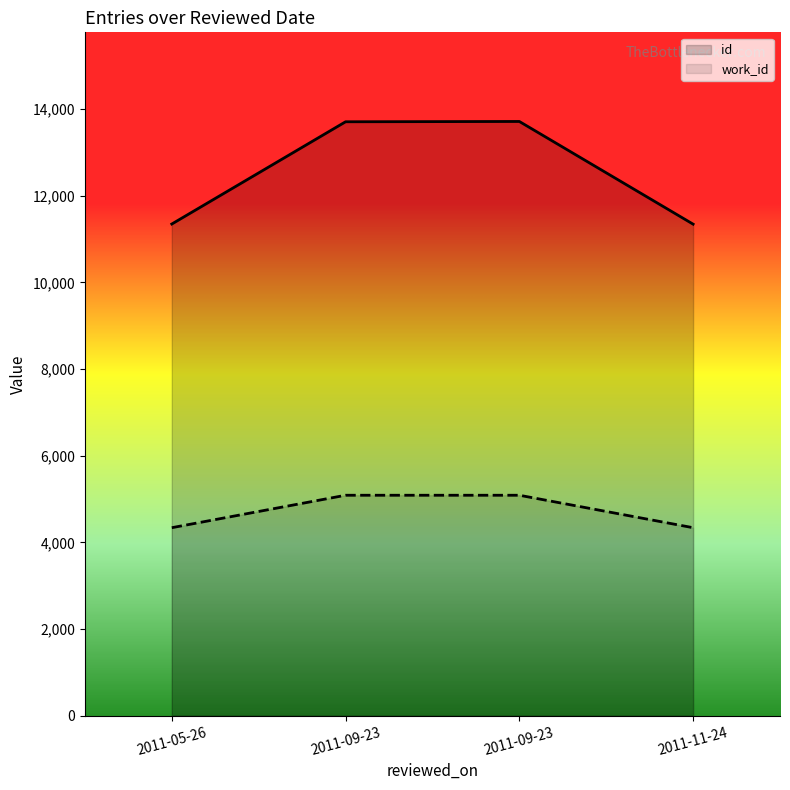

Reading left to right, what are all the values shown in this chart?

id: 2011-05-26=11348	2011-09-23=13708	2011-09-23=13715	2011-11-24=11345
work_id: 2011-05-26=4339	2011-09-23=5088	2011-09-23=5088	2011-11-24=4339